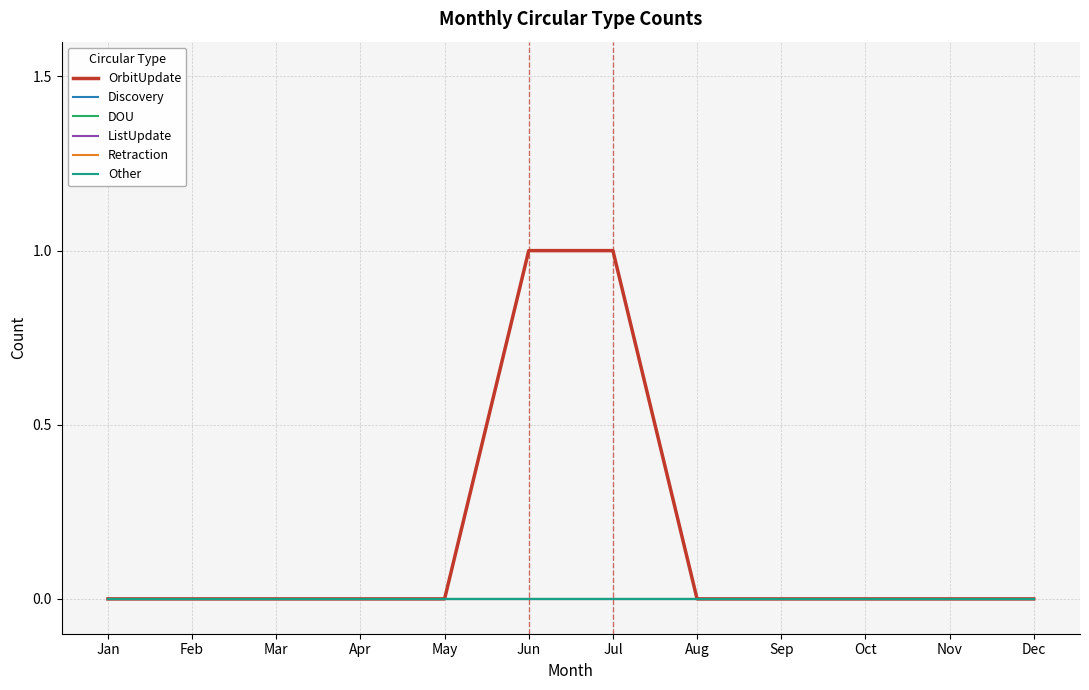

Reading left to right, what are all the values shown in this chart?

OrbitUpdate: Jan=0	Feb=0	Mar=0	Apr=0	May=0	Jun=1	Jul=1	Aug=0	Sep=0	Oct=0	Nov=0	Dec=0
Discovery: Jan=0	Feb=0	Mar=0	Apr=0	May=0	Jun=0	Jul=0	Aug=0	Sep=0	Oct=0	Nov=0	Dec=0
DOU: Jan=0	Feb=0	Mar=0	Apr=0	May=0	Jun=0	Jul=0	Aug=0	Sep=0	Oct=0	Nov=0	Dec=0
ListUpdate: Jan=0	Feb=0	Mar=0	Apr=0	May=0	Jun=0	Jul=0	Aug=0	Sep=0	Oct=0	Nov=0	Dec=0
Retraction: Jan=0	Feb=0	Mar=0	Apr=0	May=0	Jun=0	Jul=0	Aug=0	Sep=0	Oct=0	Nov=0	Dec=0
Other: Jan=0	Feb=0	Mar=0	Apr=0	May=0	Jun=0	Jul=0	Aug=0	Sep=0	Oct=0	Nov=0	Dec=0